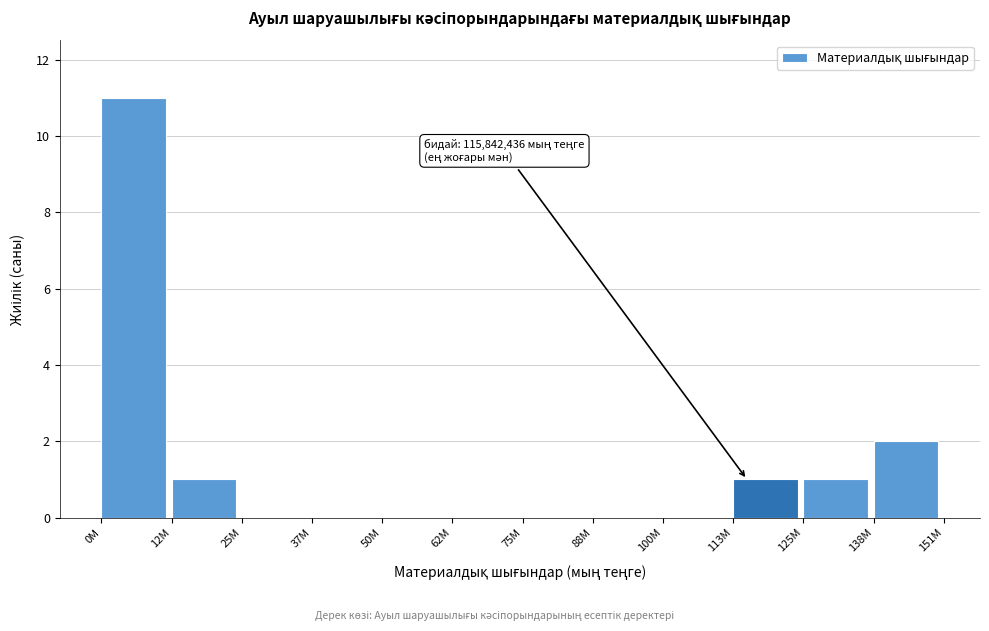

Reading right to left, what are all the values shown in this chart?

138M=2	125M=1	113M=1	100M=0	88M=0	75M=0	62M=0	50M=0	37M=0	25M=0	12M=1	0M=11